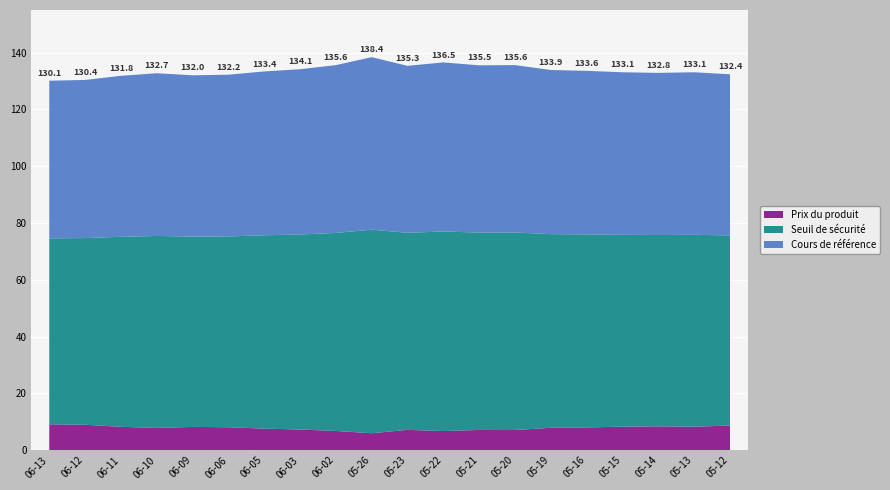

Reading left to right, extract all data points from this chart.

Prix du produit: 2025-06-13=9.1	2025-06-12=8.9	2025-06-11=8.2	2025-06-10=7.8	2025-06-09=8.2	2025-06-06=8.1	2025-06-05=7.6	2025-06-03=7.3	2025-06-02=6.8	2025-05-26=6.0	2025-05-23=7.1	2025-05-22=6.7	2025-05-21=7.1	2025-05-20=7.1	2025-05-19=7.9	2025-05-16=8.0	2025-05-15=8.3	2025-05-14=8.4	2025-05-13=8.3	2025-05-12=8.6
Seuil de sécurité: 2025-06-13=65.5	2025-06-12=65.7	2025-06-11=66.9	2025-06-10=67.6	2025-06-09=67.0	2025-06-06=67.2	2025-06-05=68.1	2025-06-03=68.7	2025-06-02=69.7	2025-05-26=71.7	2025-05-23=69.4	2025-05-22=70.3	2025-05-21=69.5	2025-05-20=69.6	2025-05-19=68.2	2025-05-16=68.0	2025-05-15=67.6	2025-05-14=67.4	2025-05-13=67.6	2025-05-12=67.0
Cours de référence: 2025-06-13=55.5	2025-06-12=55.7	2025-06-11=56.7	2025-06-10=57.3	2025-06-09=56.8	2025-06-06=57.0	2025-06-05=57.7	2025-06-03=58.2	2025-06-02=59.1	2025-05-26=60.8	2025-05-23=58.8	2025-05-22=59.5	2025-05-21=58.9	2025-05-20=59.0	2025-05-19=57.8	2025-05-16=57.6	2025-05-15=57.2	2025-05-14=57.1	2025-05-13=57.2	2025-05-12=56.8